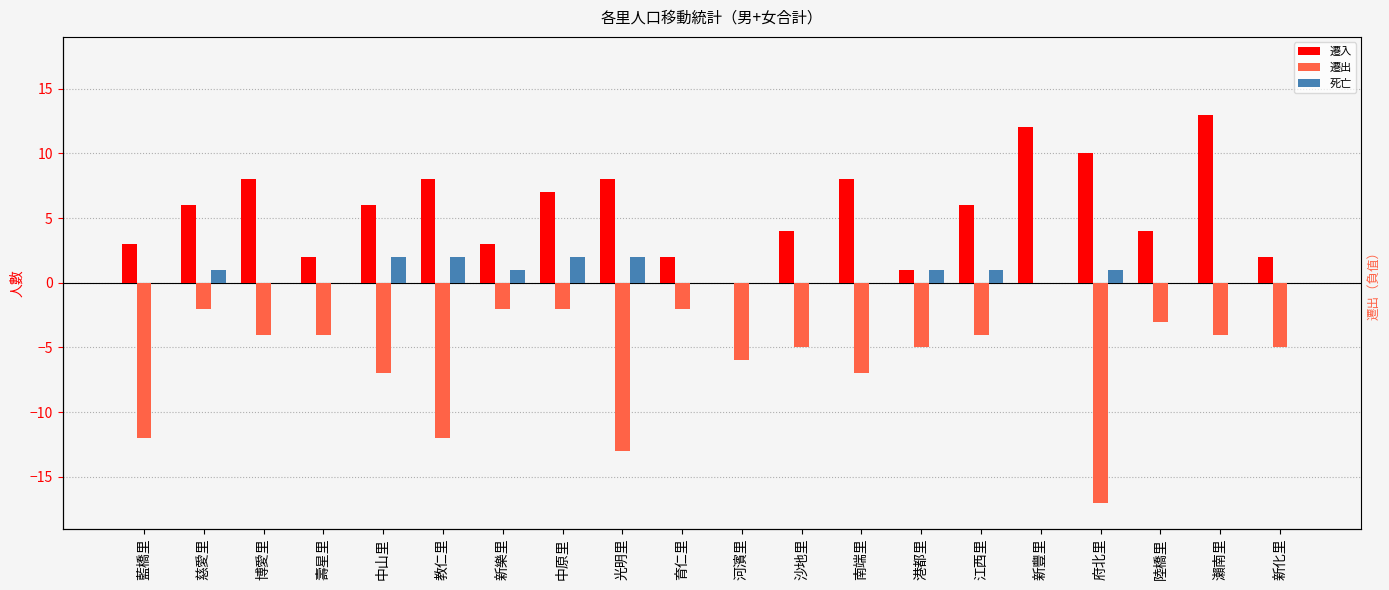

Reading left to right, extract all data points from this chart.

遷入: 藍橋里=3	慈愛里=6	博愛里=8	壽星里=2	中山里=6	教仁里=8	新樂里=3	中原里=7	光明里=8	育仁里=2	河濱里=0	沙地里=4	南端里=8	港都里=1	江西里=6	新豐里=12	府北里=10	陸橋里=4	瀨南里=13	新化里=2
遷出: 藍橋里=-12	慈愛里=-2	博愛里=-4	壽星里=-4	中山里=-7	教仁里=-12	新樂里=-2	中原里=-2	光明里=-13	育仁里=-2	河濱里=-6	沙地里=-5	南端里=-7	港都里=-5	江西里=-4	新豐里=0	府北里=-17	陸橋里=-3	瀨南里=-4	新化里=-5
死亡: 藍橋里=0	慈愛里=1	博愛里=0	壽星里=0	中山里=2	教仁里=2	新樂里=1	中原里=2	光明里=2	育仁里=0	河濱里=0	沙地里=0	南端里=0	港都里=1	江西里=1	新豐里=0	府北里=1	陸橋里=0	瀨南里=0	新化里=0